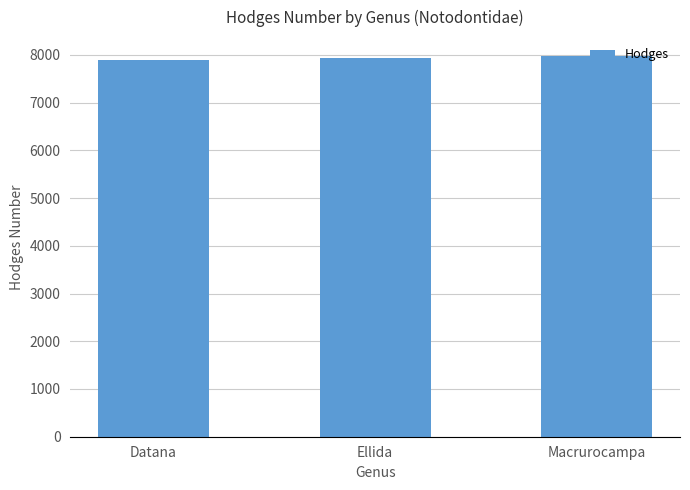

What is the ratio of the value at Ellida to the value at Macrurocampa?

1.0